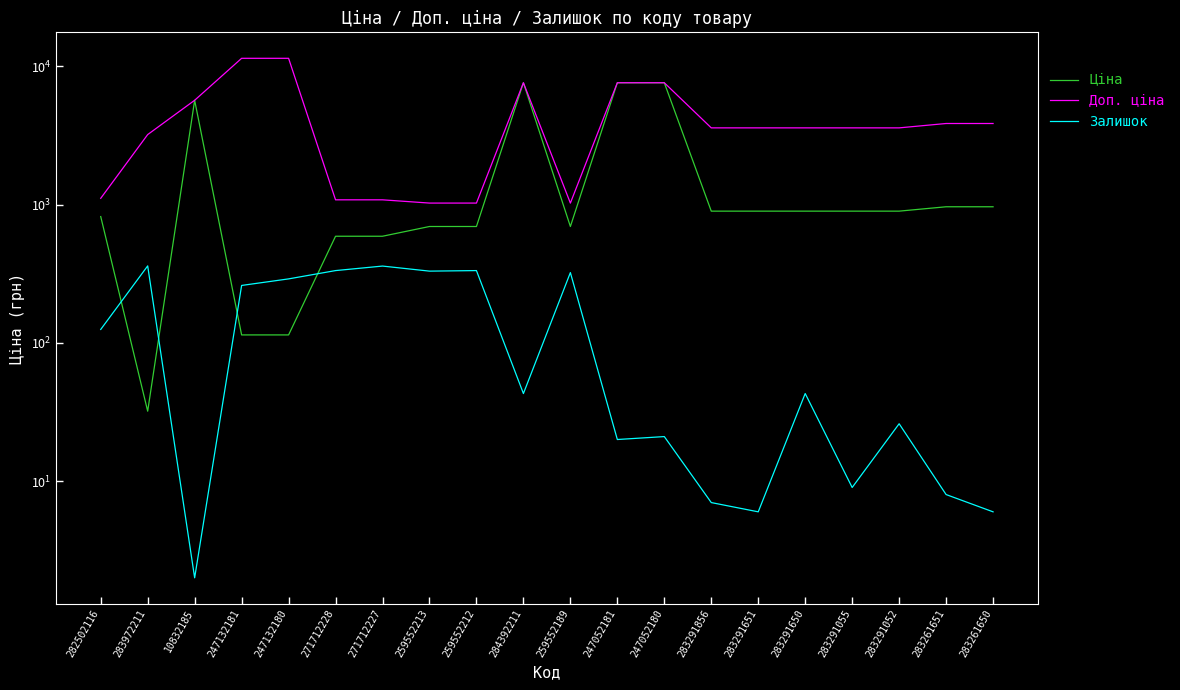

True or false: Залишок has a value of 71.6 at 283291650.

False